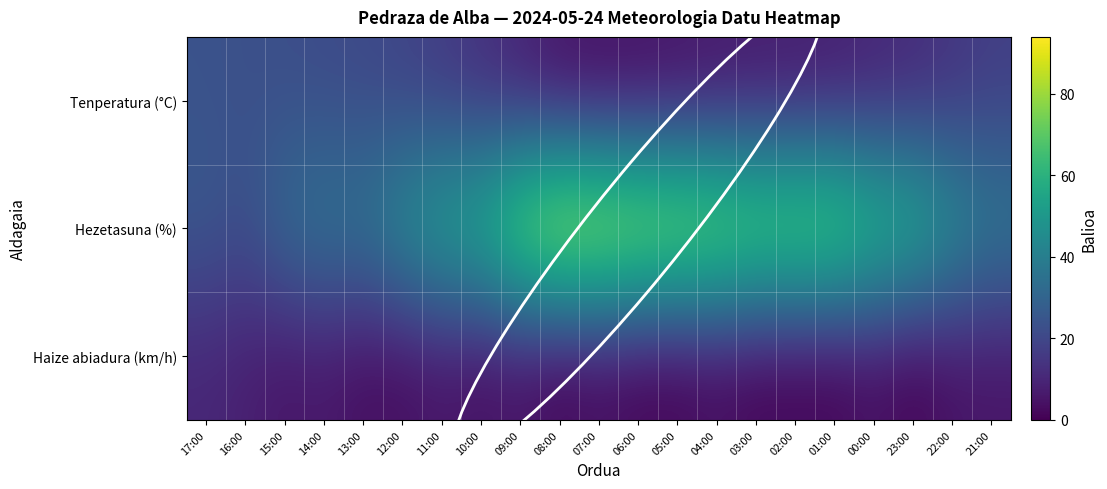

How many categories are shown in the chart?

21